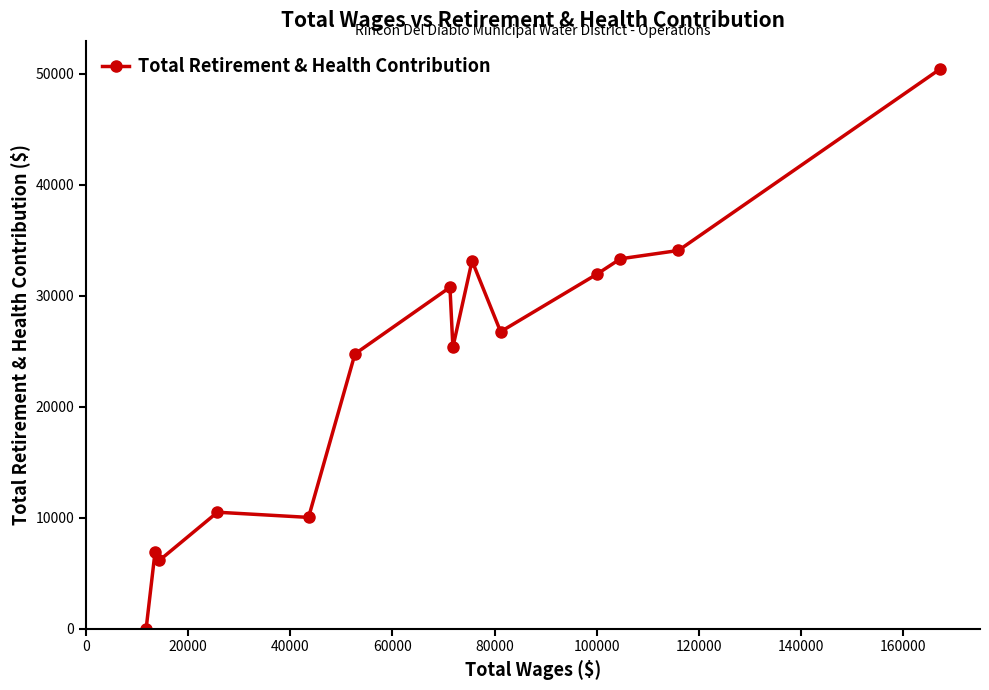

How many data points are less than 26765?

7